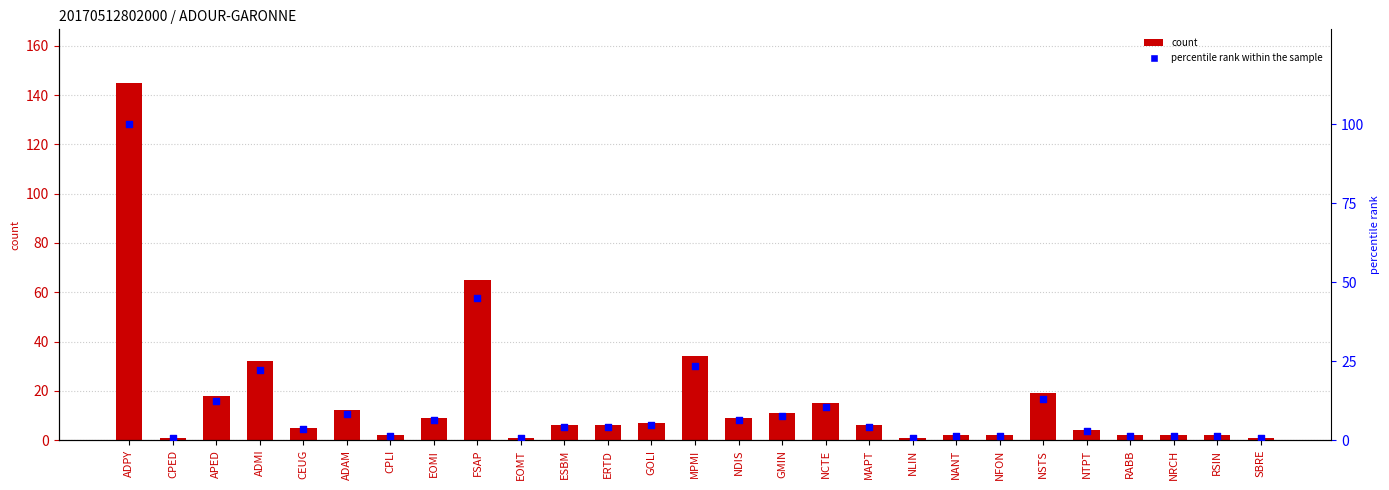

Which series has the largest total across all categories?

count